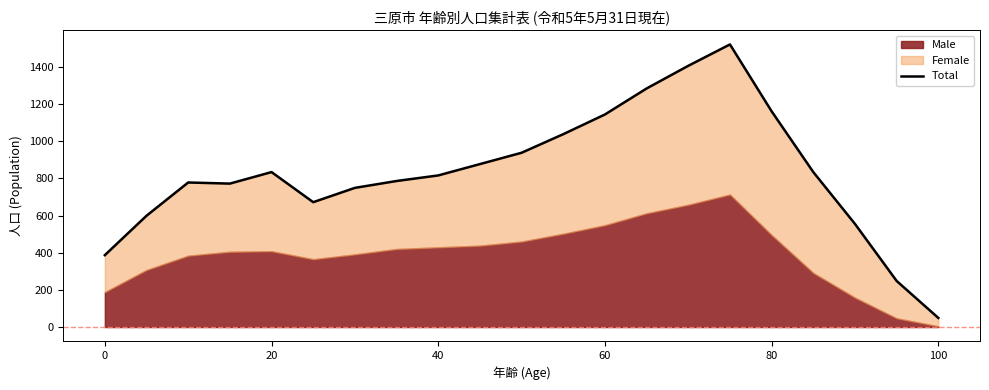

How many lines are shown in the chart?

1